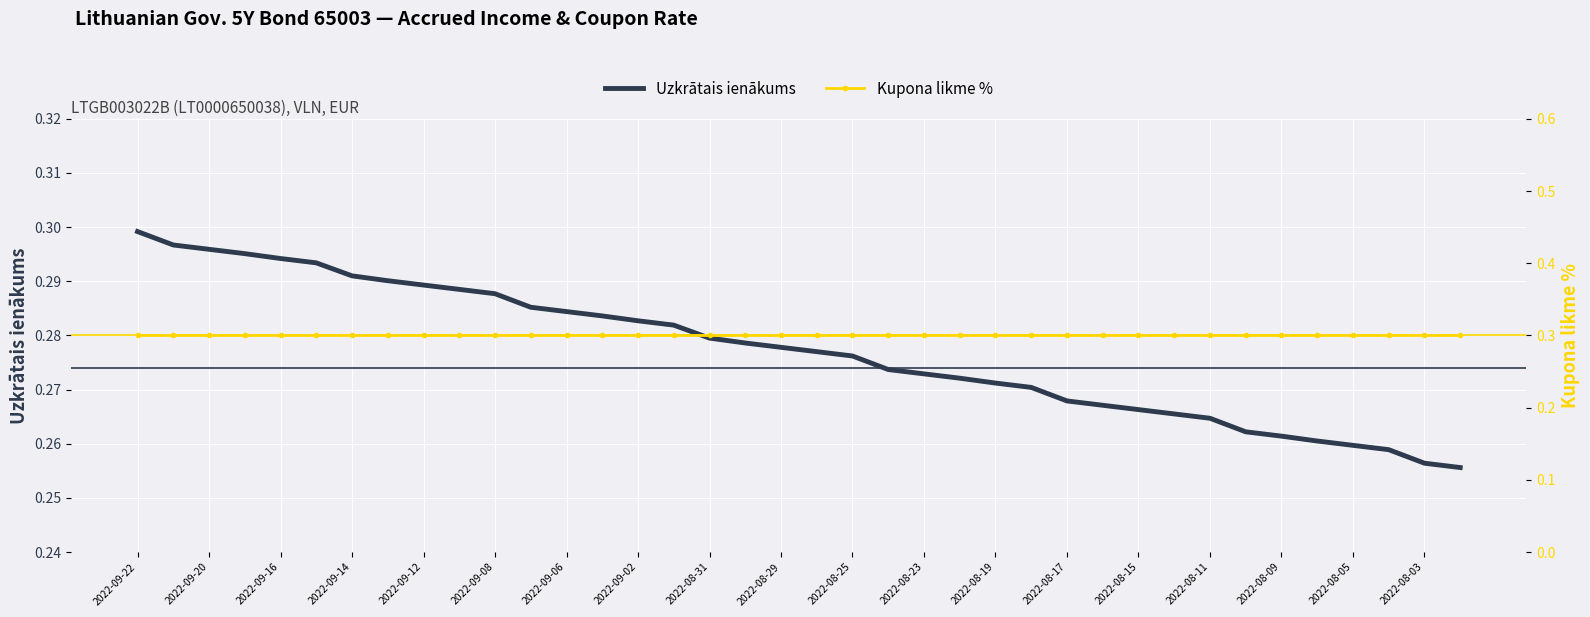

The Uzkrātais ienākums series shows 0.2 at 2022-08-31. True or false?

False